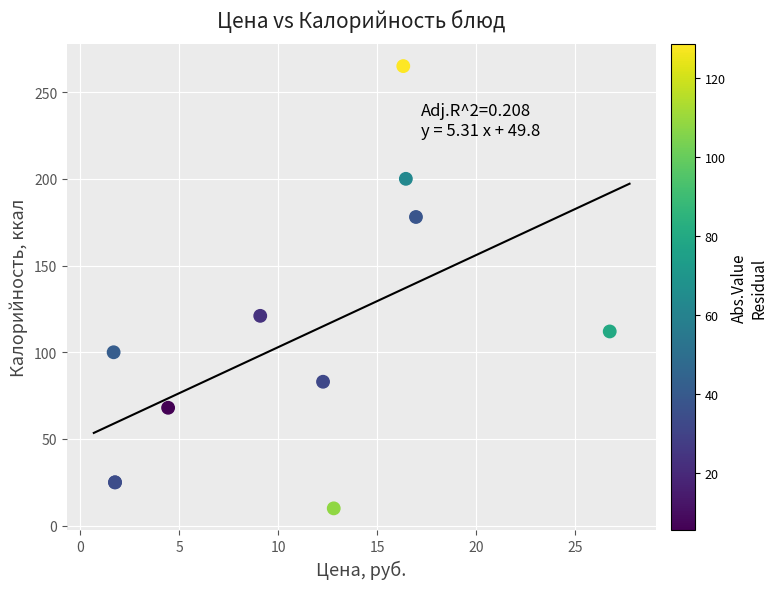

What Y value in the scatter plot is closest to 137?

121